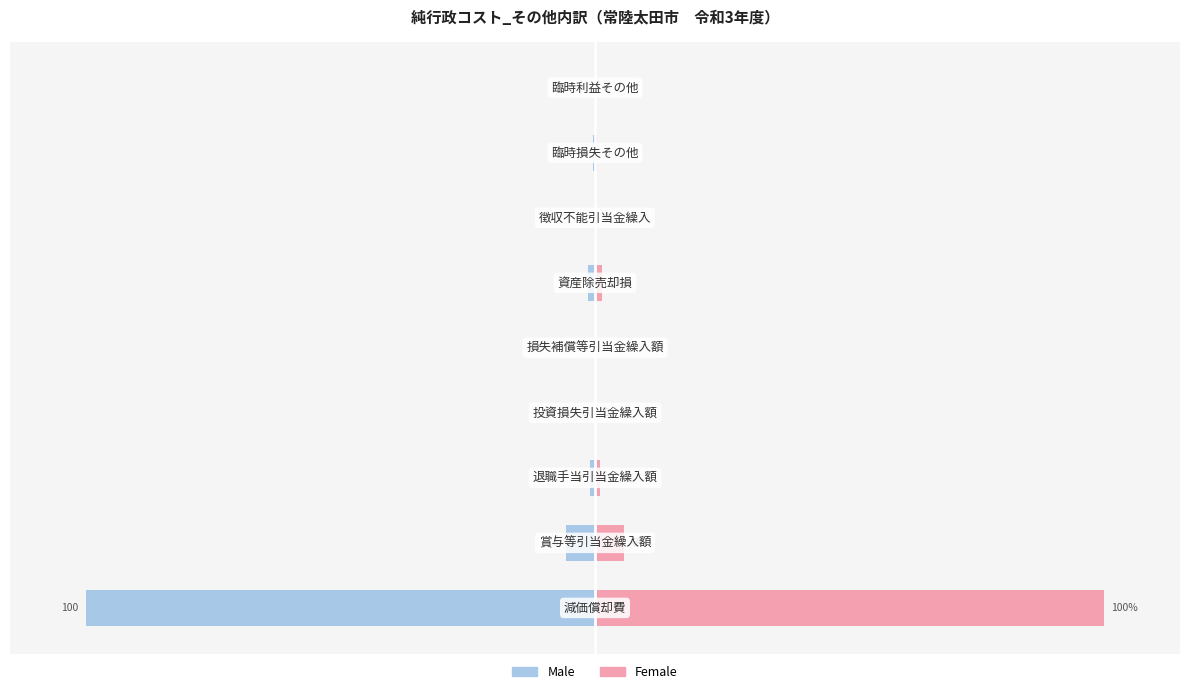

Reading right to left, transcribe all the data shown in this chart.

Male: -0.0	-0.5	-0.1	-1.4	0.0	-0.1	-0.9	-5.7	-100.0
Female: 0.0	0.5	0.1	1.4	0.0	0.1	0.9	5.7	100.0